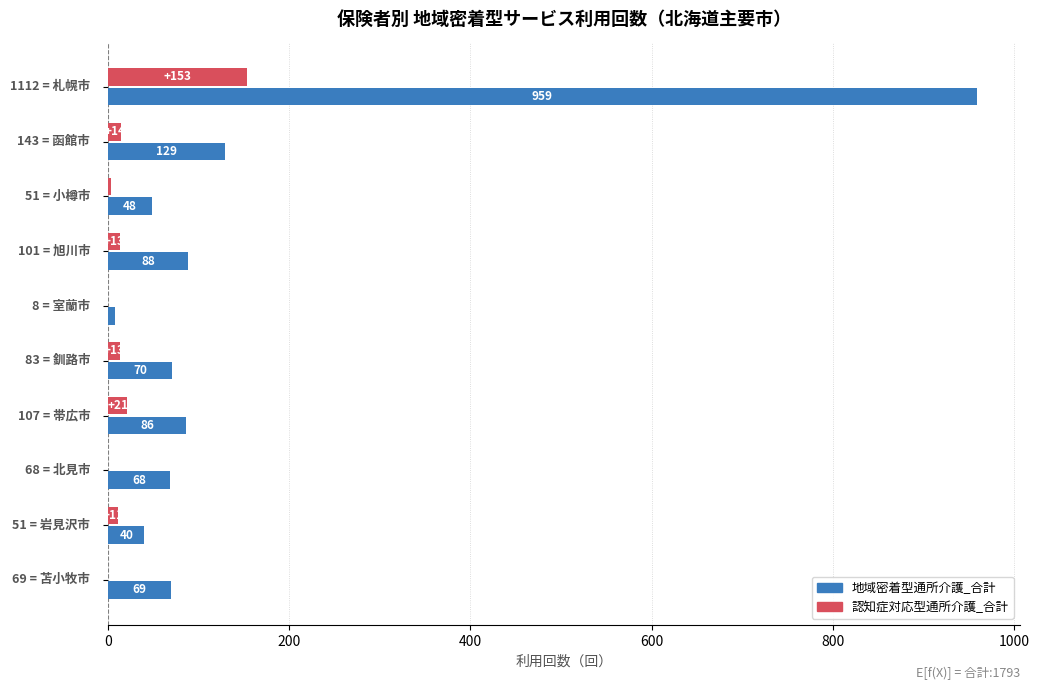

Which series has the widest spread of values?

地域密着型通所介護_合計